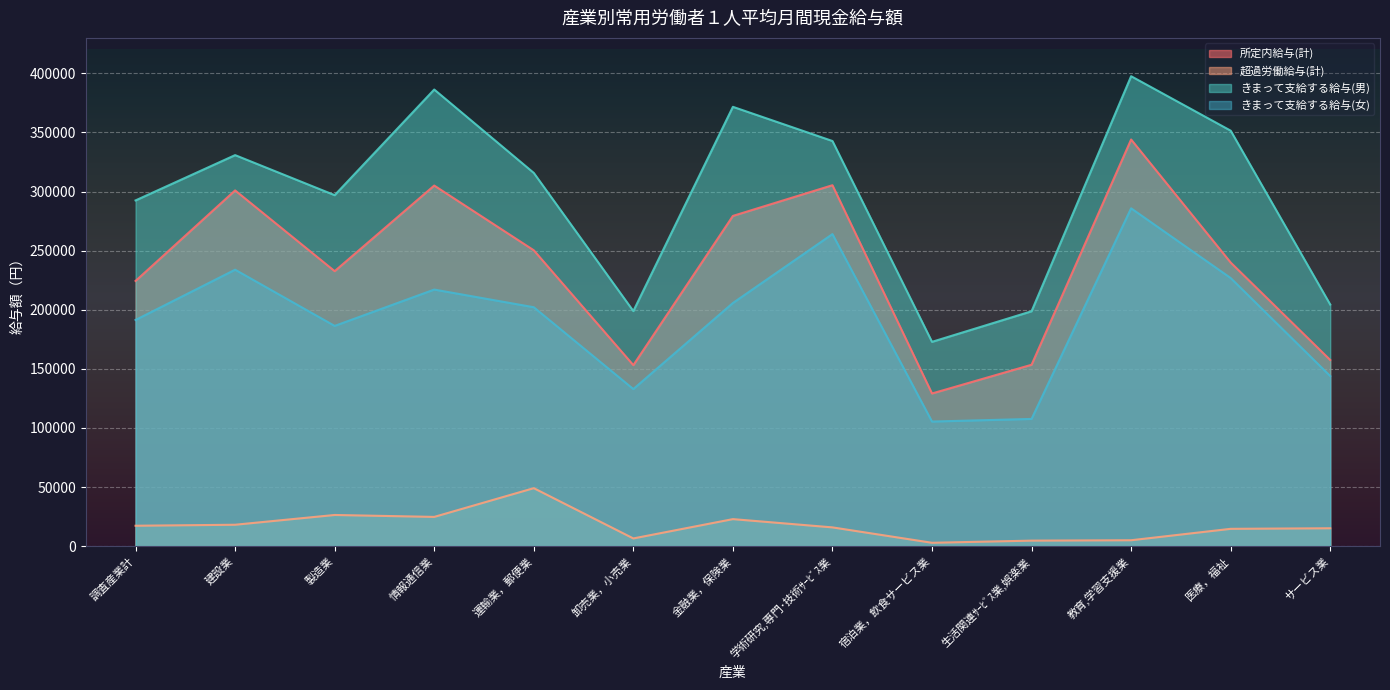

What are all the series names shown in the legend?

所定内給与(計), 超過労働給与(計), きまって支給する給与(男), きまって支給する給与(女)